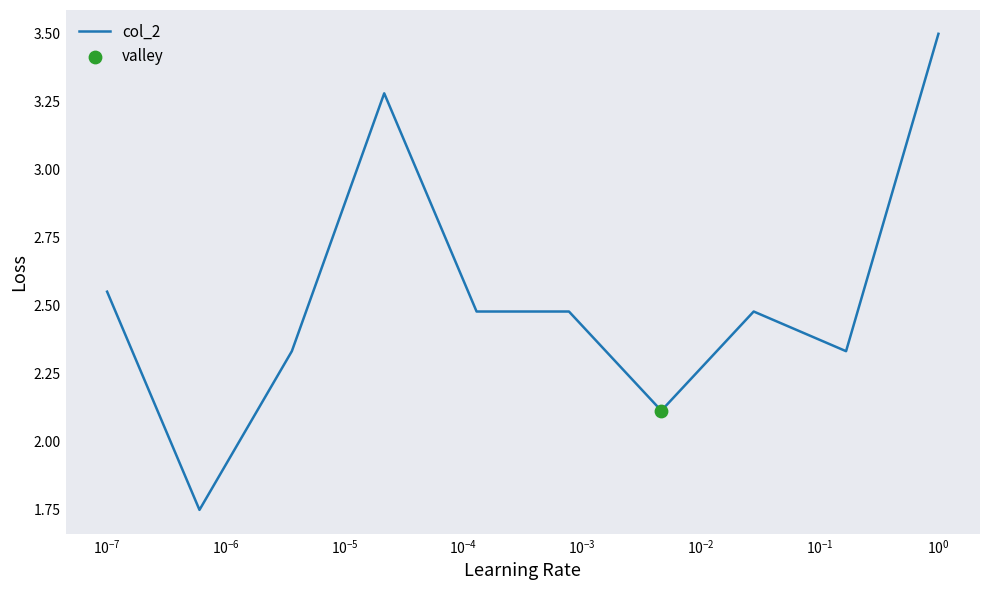

What is the greatest value displayed?

3.5